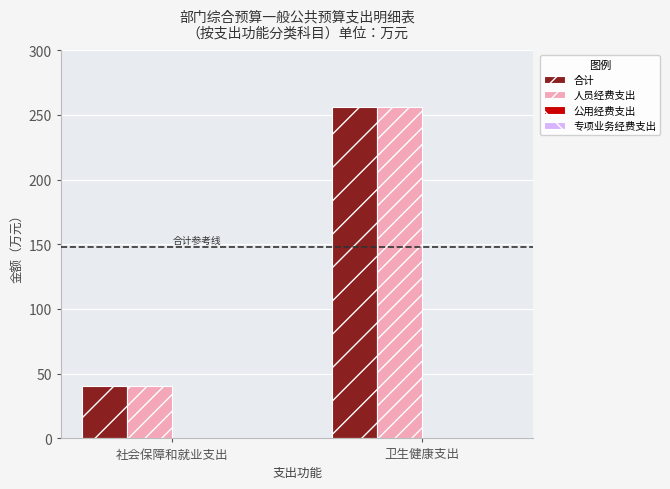

Reading left to right, what are all the values shown in this chart?

合计: 社会保障和就业支出=40.2	卫生健康支出=255.7
人员经费支出: 社会保障和就业支出=40.2	卫生健康支出=255.7